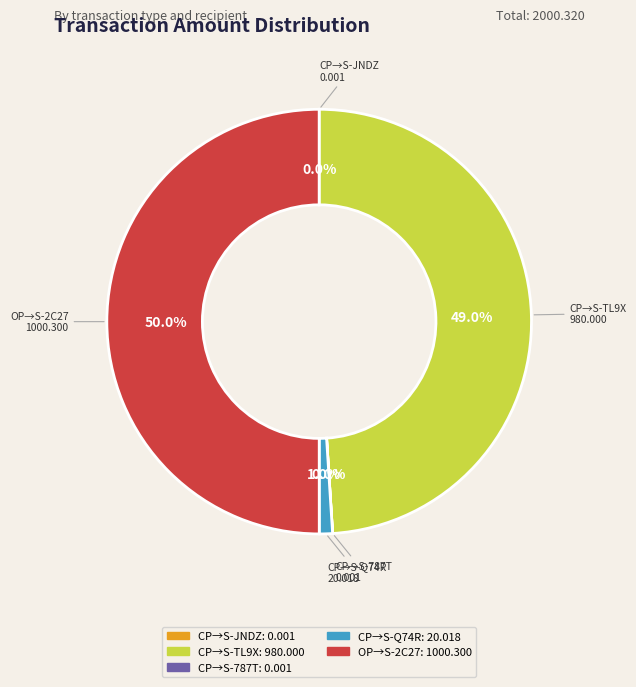

How much of the chart is everything except OP→S-2C27?

50.0%